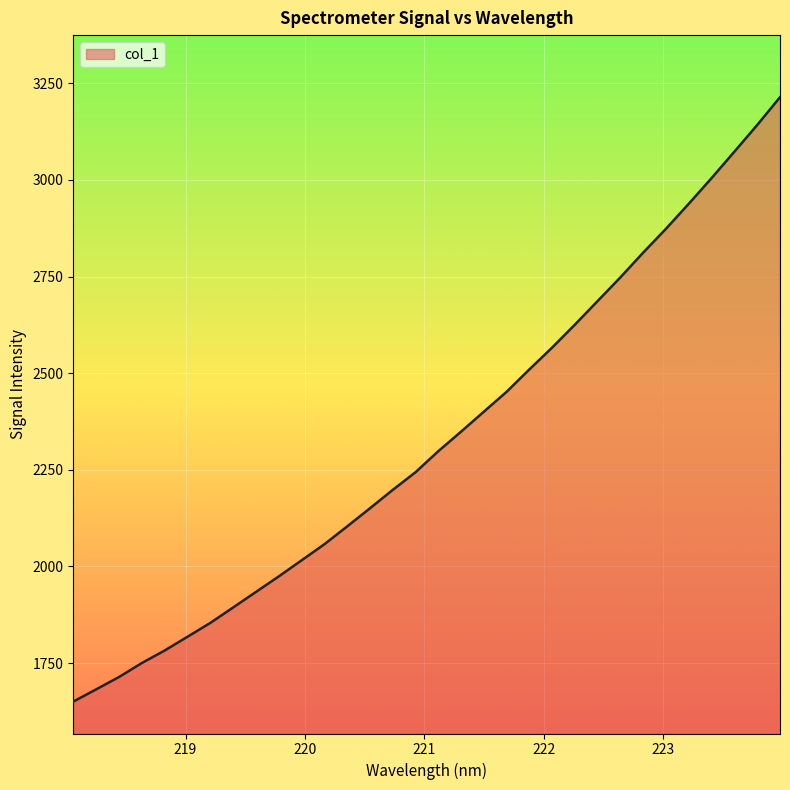

What is the minimum value shown in the chart?

1650.5